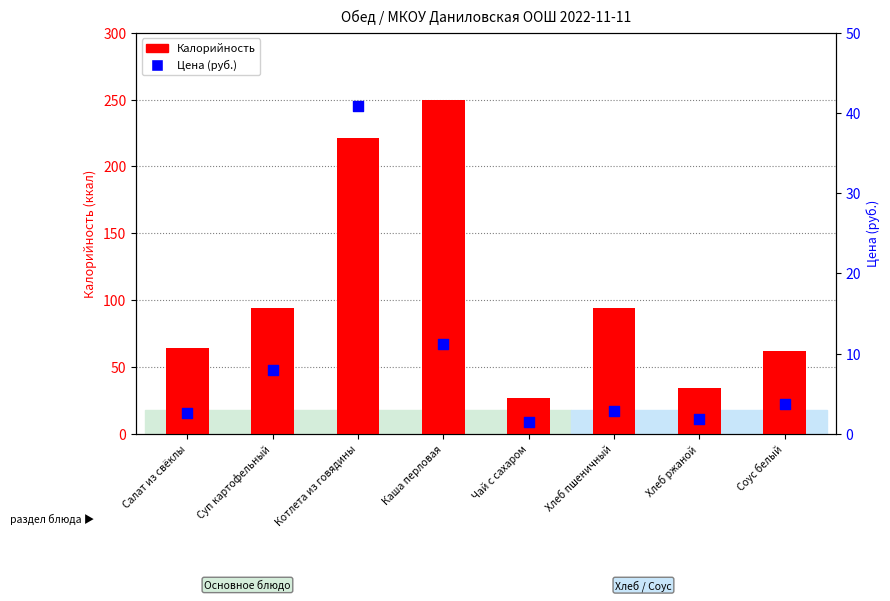

What are all the series names shown in the legend?

Калорийность, Цена (руб.)